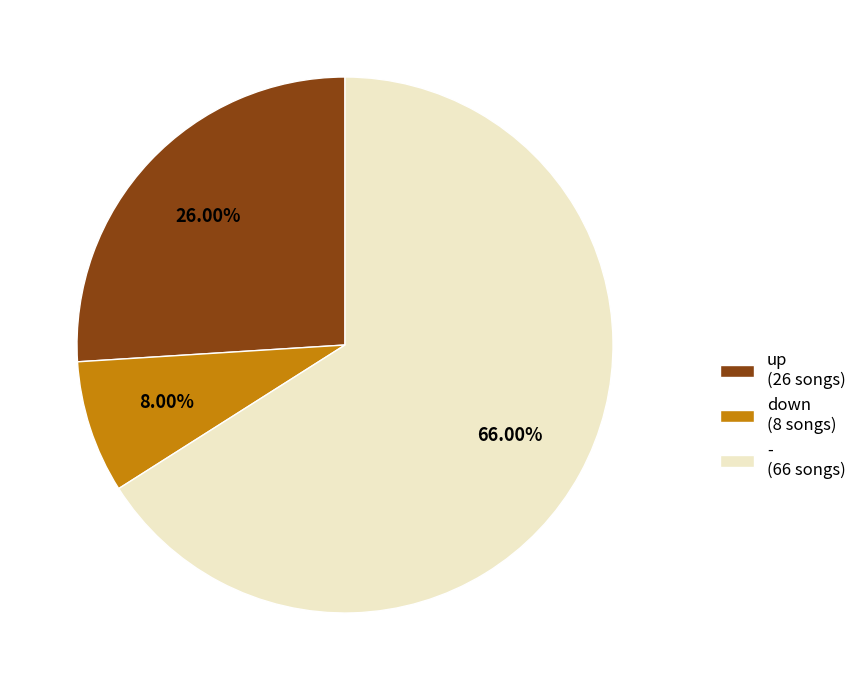

To the nearest percent, what is the combined percentage of down and -?

74%